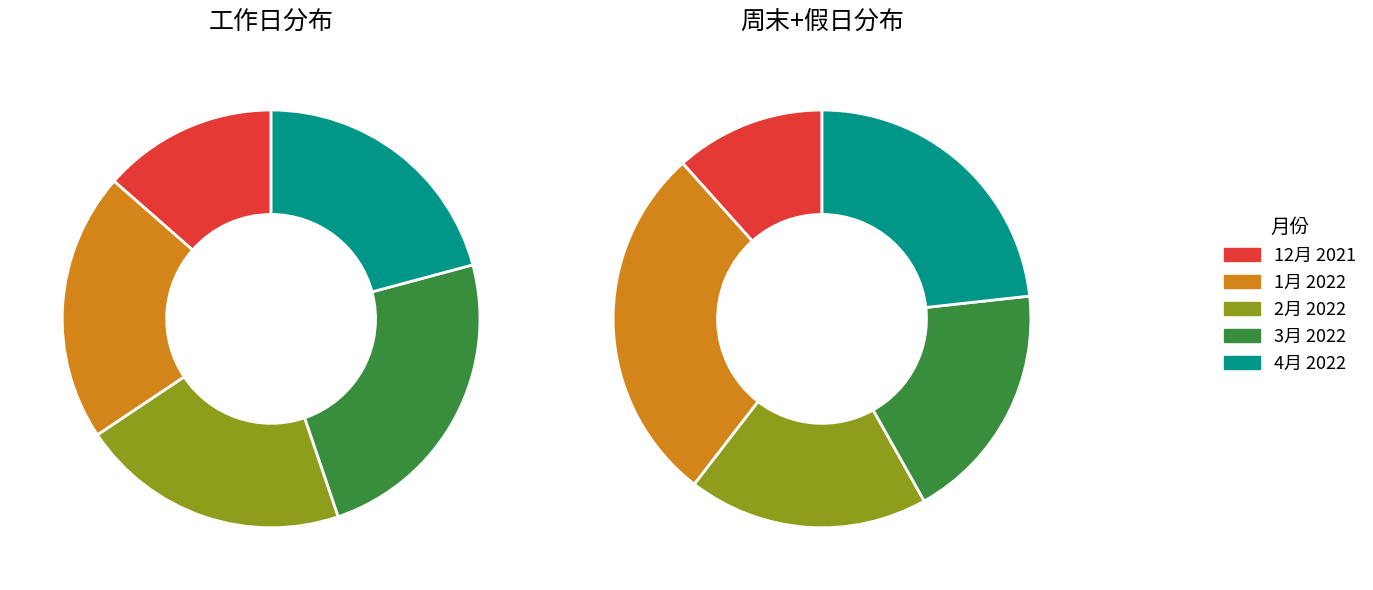

Count the number of slices in the pie.

5